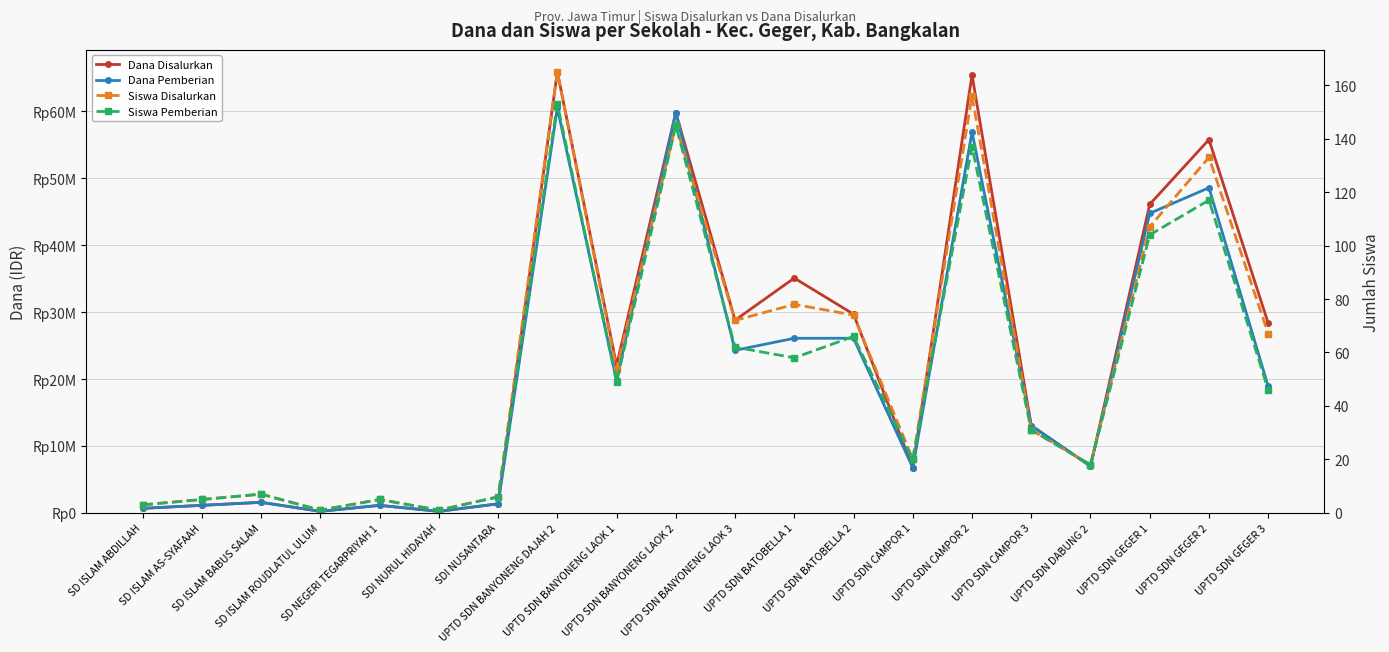

Is the value of Siswa Disalurkan at UPTD SDN GEGER 1 greater than the value of Siswa Pemberian at UPTD SDN GEGER 2?

No